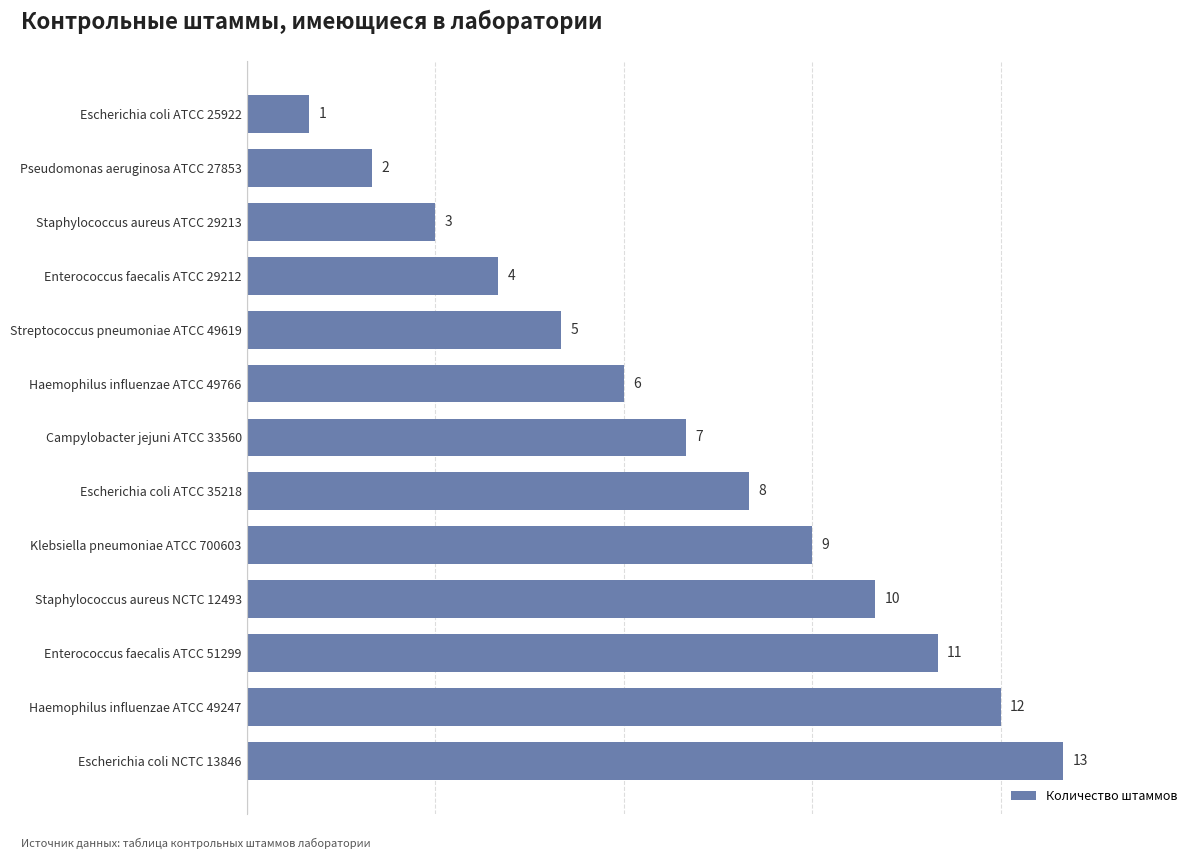

What is the change in value from Pseudomonas aeruginosa ATCC 27853 to Enterococcus faecalis ATCC 51299?

+9